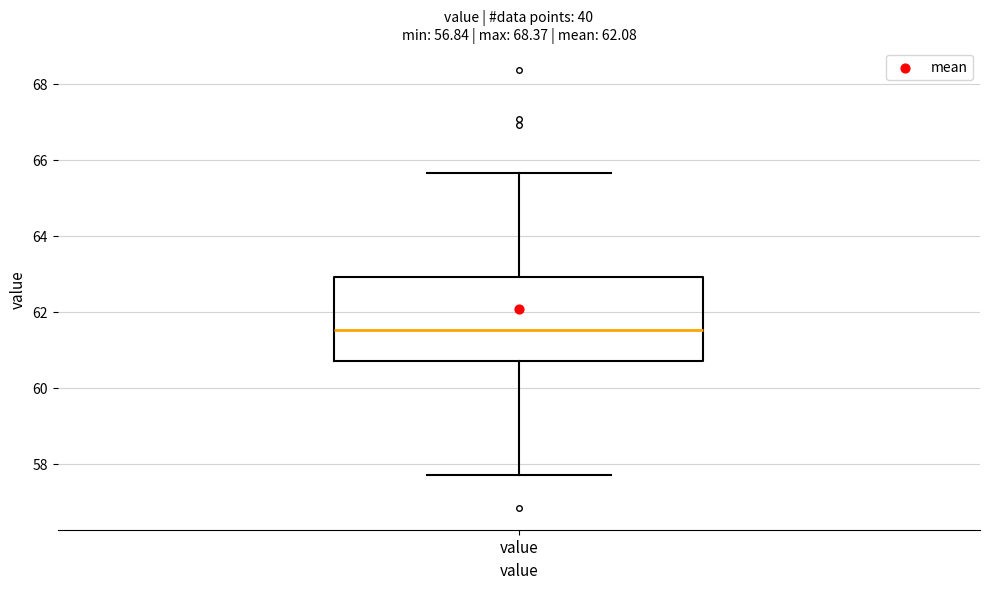

Transcribe this box plot: give where the median line is, the range the box spans, and where the two whiskers end, as read against the y-axis. The values are not printed on the chart, so give them approximately, as read against the axis.

median 61.6, box 60.8 to 63.0, whiskers 57.8 to 65.6